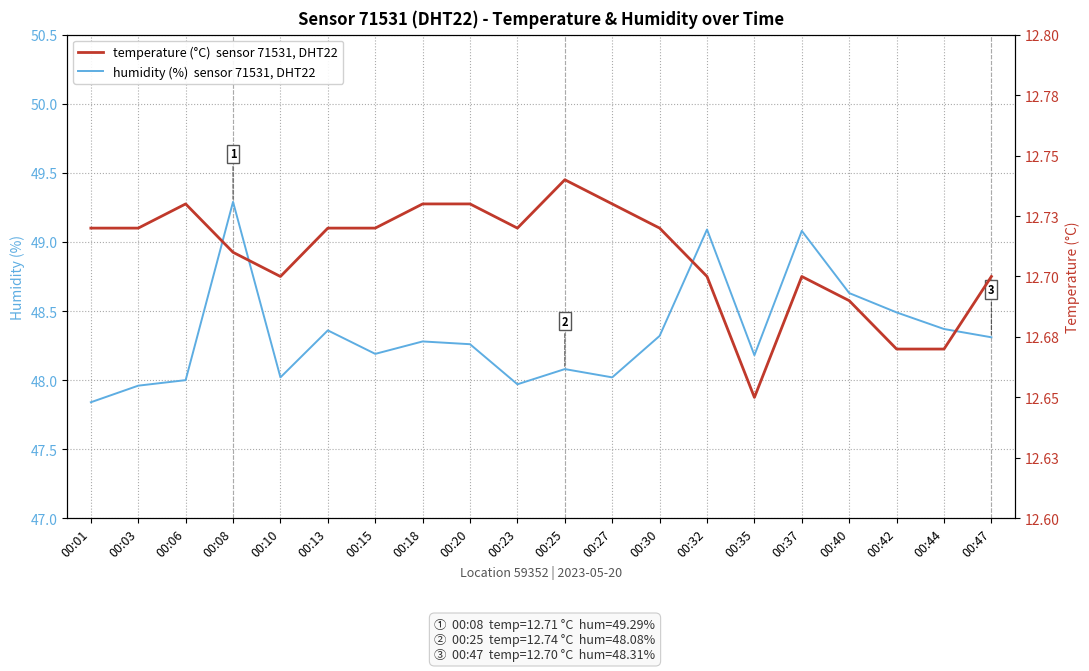

What are all the series names shown in the legend?

humidity, temperature